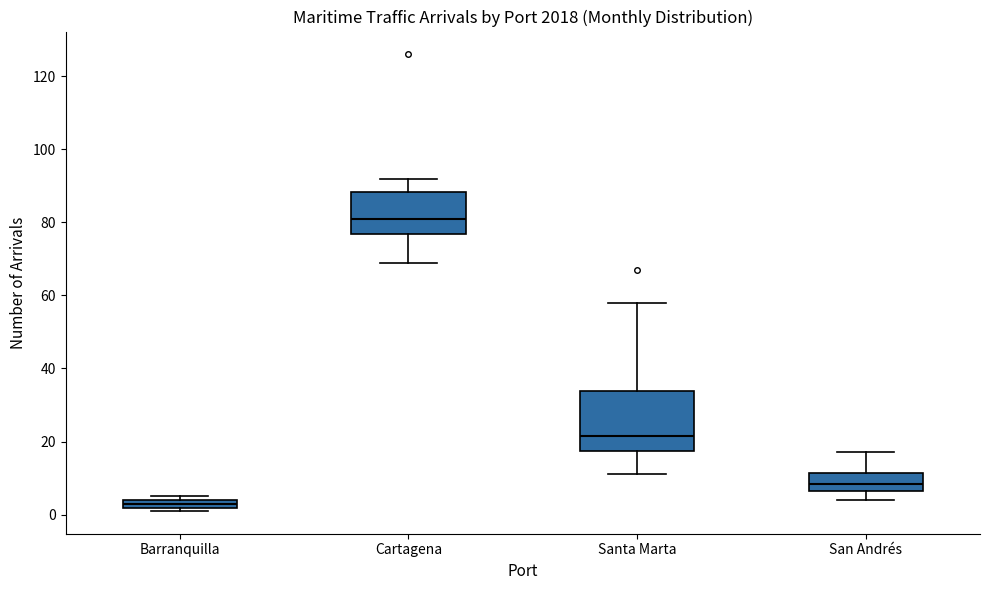

Where does the upper whisker of the box for San Andrés end on the y-axis? The values are not printed on the chart, so give them approximately, as read against the axis.

18